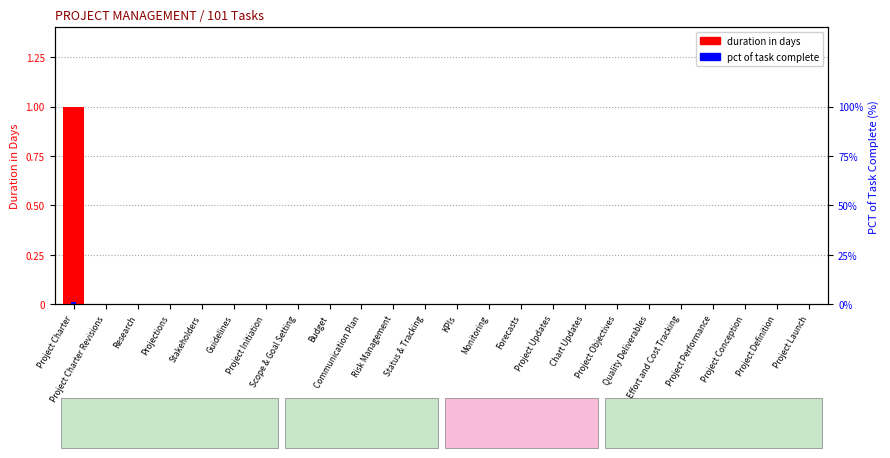

Which series changed the most between Project Charter and Project Definition?

duration in days